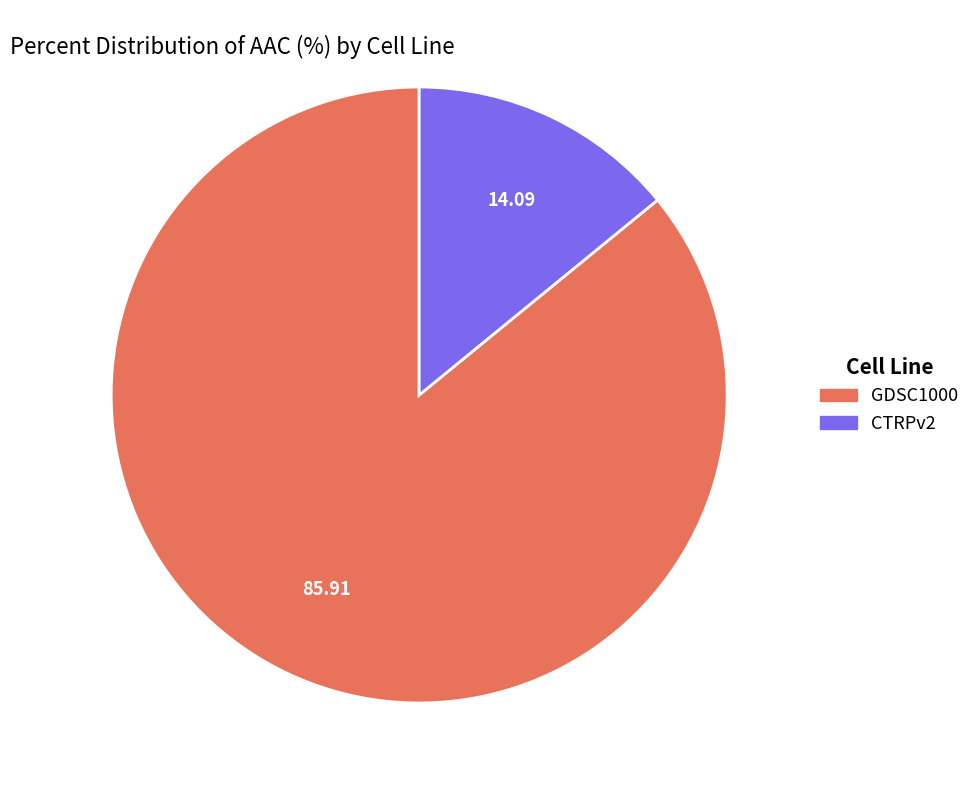

Do GDSC1000 and CTRPv2 together represent more than half of the pie?

Yes